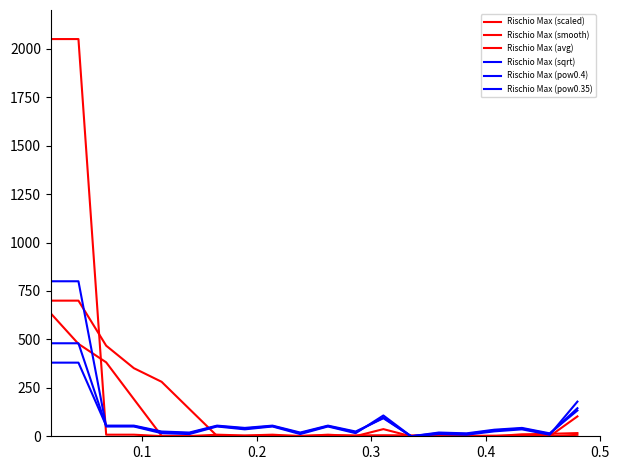

True or false: Rischio Max (pow0.4) and Rischio Max (smooth) cross at least once.

True